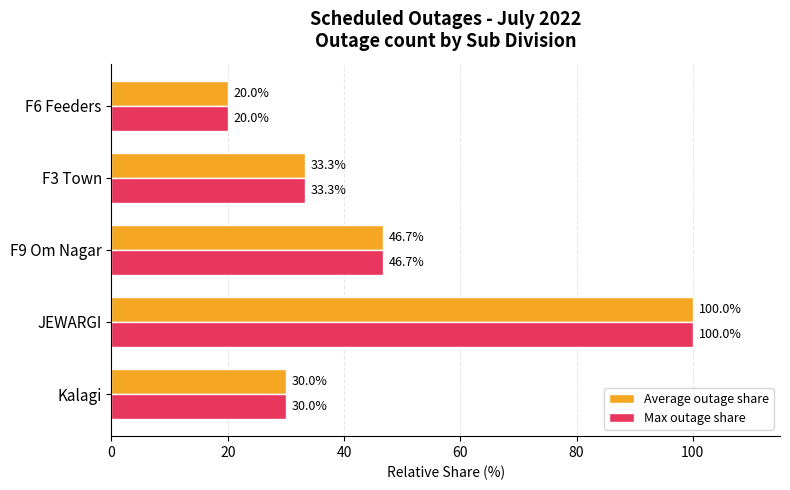

How many data points in Max outage share are less than 33?

2